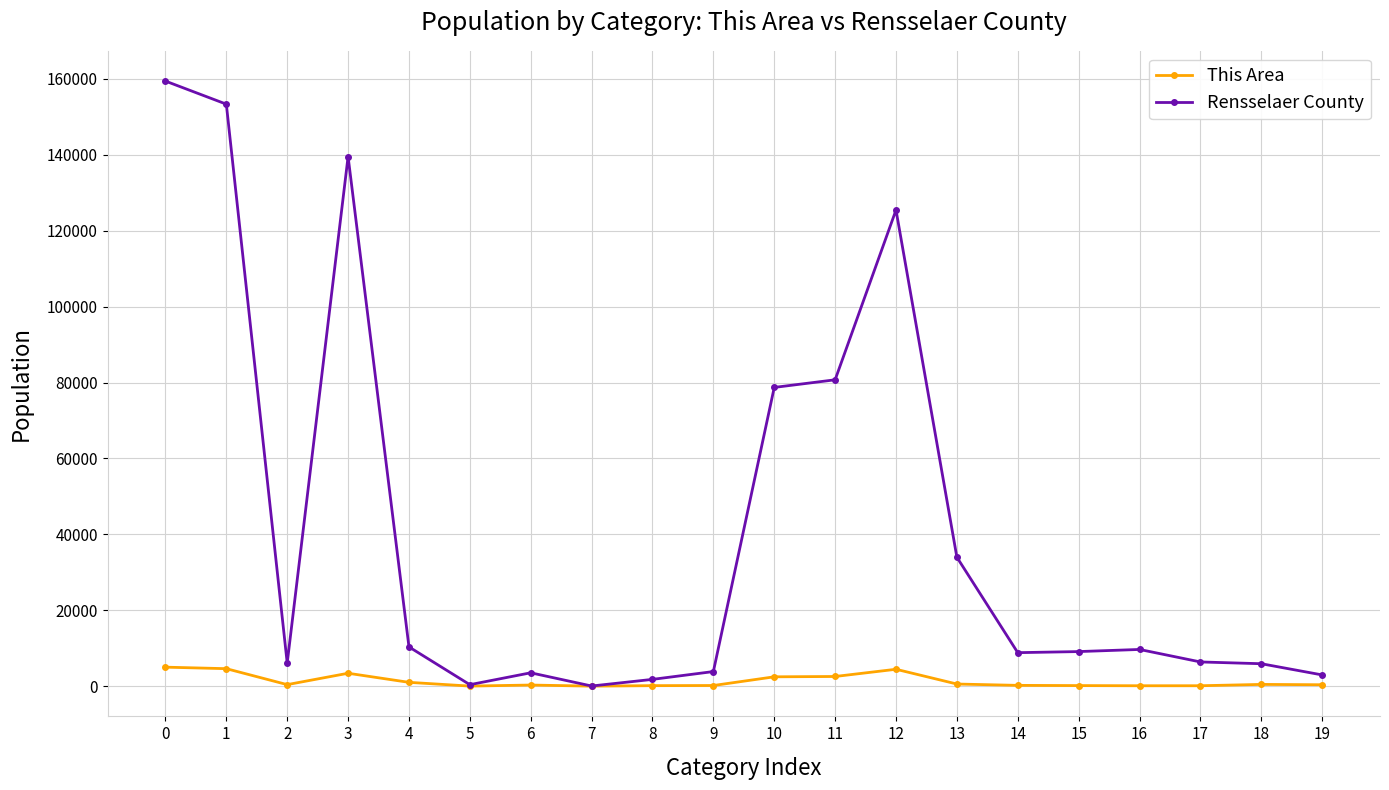

What is the greatest value displayed?

159429